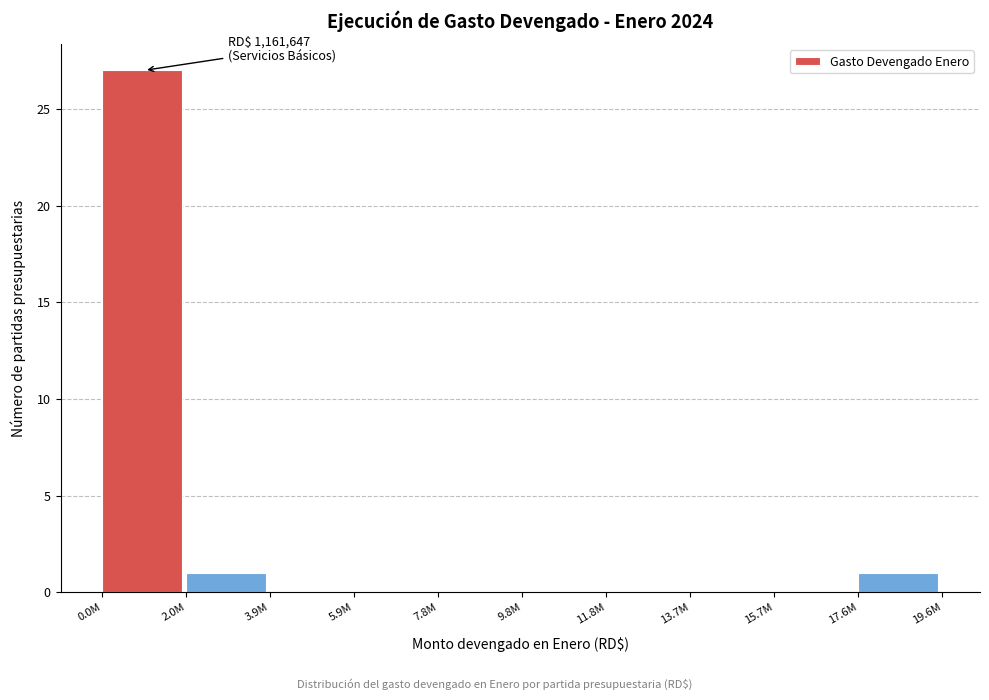

Reading left to right, what are all the values shown in this chart?

0.0M=27	2.0M=1	3.9M=0	5.9M=0	7.8M=0	9.8M=0	11.8M=0	13.7M=0	15.7M=0	17.6M=1